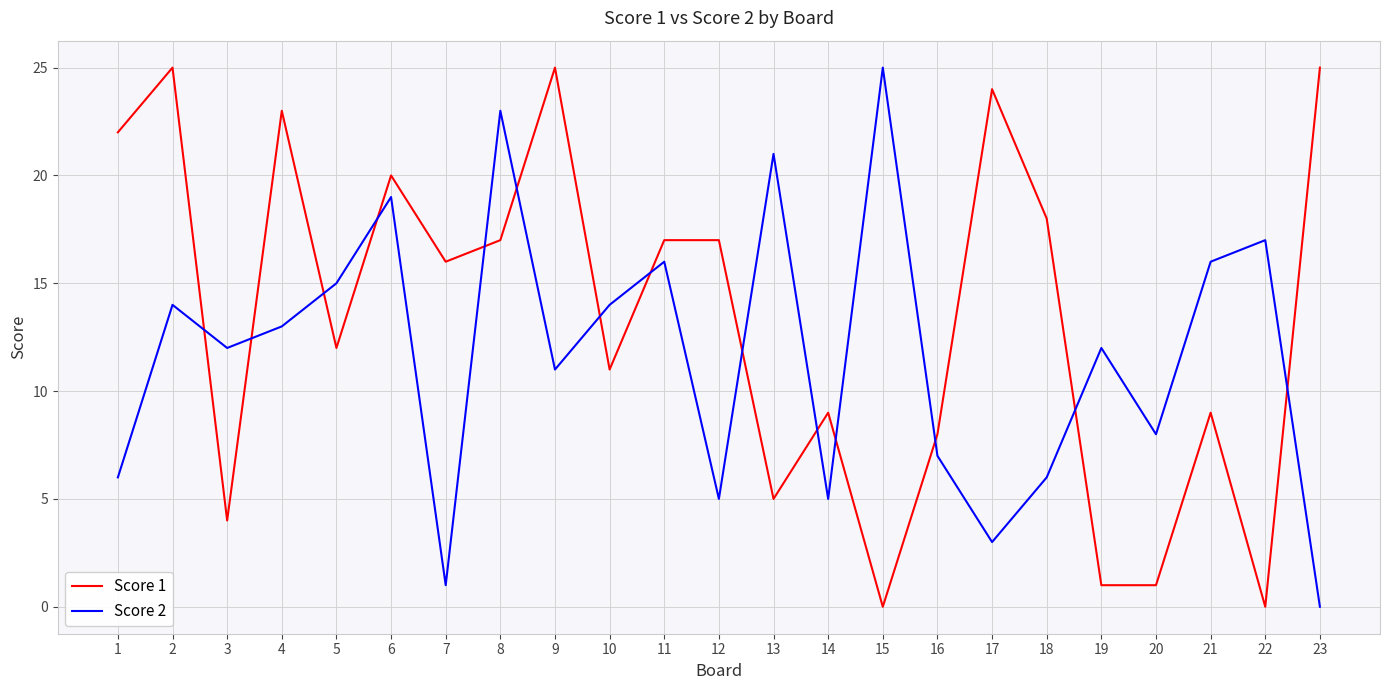

In Score 2, how many points are higher than both neighbors (excluding endpoints)?

8